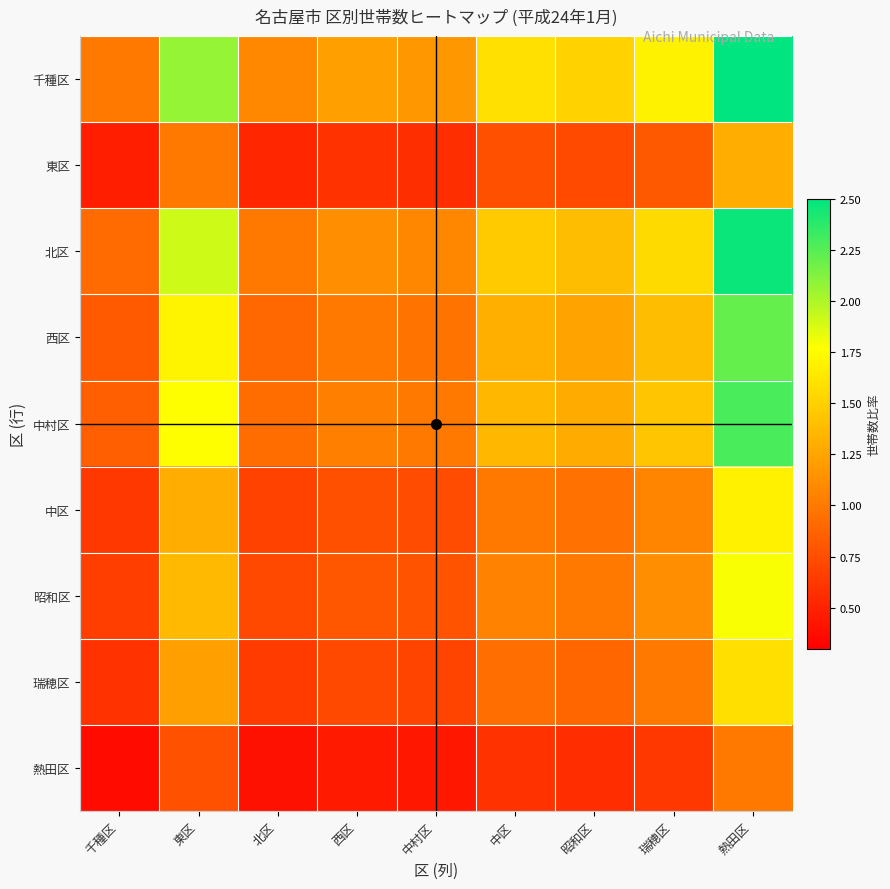

Reading left to right, list all the values displayed in this chart.

千種区: 千種区=1.0	東区=2.1	北区=1.1	西区=1.2	中村区=1.2	中区=1.6	昭和区=1.5	瑞穂区=1.7	熱田区=2.7
東区: 千種区=0.5	東区=1.0	北区=0.5	西区=0.6	中村区=0.6	中区=0.8	昭和区=0.7	瑞穂区=0.8	熱田区=1.3
北区: 千種区=0.9	東区=1.9	北区=1.0	西区=1.1	中村区=1.1	中区=1.5	昭和区=1.4	瑞穂区=1.6	熱田区=2.5
西区: 千種区=0.8	東区=1.7	北区=0.9	西区=1.0	中村区=1.0	中区=1.3	昭和区=1.2	瑞穂区=1.4	熱田区=2.2
中村区: 千種区=0.9	東区=1.8	北区=0.9	西区=1.0	中村区=1.0	中区=1.4	昭和区=1.3	瑞穂区=1.4	熱田区=2.3
中区: 千種区=0.6	東区=1.3	北区=0.7	西区=0.8	中村区=0.7	中区=1.0	昭和区=1.0	瑞穂区=1.1	熱田区=1.7
昭和区: 千種区=0.7	東区=1.4	北区=0.7	西区=0.8	中村区=0.8	中区=1.1	昭和区=1.0	瑞穂区=1.1	熱田区=1.8
瑞穂区: 千種区=0.6	東区=1.2	北区=0.6	西区=0.7	中村区=0.7	中区=0.9	昭和区=0.9	瑞穂区=1.0	熱田区=1.6
熱田区: 千種区=0.4	東区=0.8	北区=0.4	西区=0.5	中村区=0.4	中区=0.6	昭和区=0.6	瑞穂区=0.6	熱田区=1.0